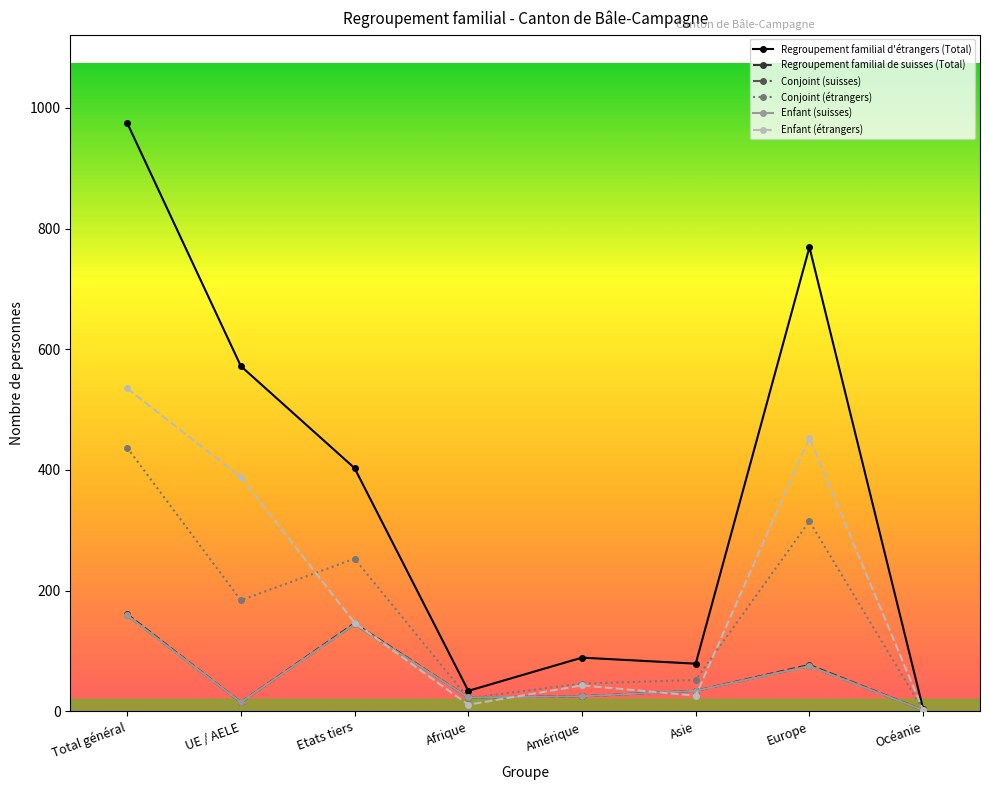

Does the chart have visible grid lines?

No